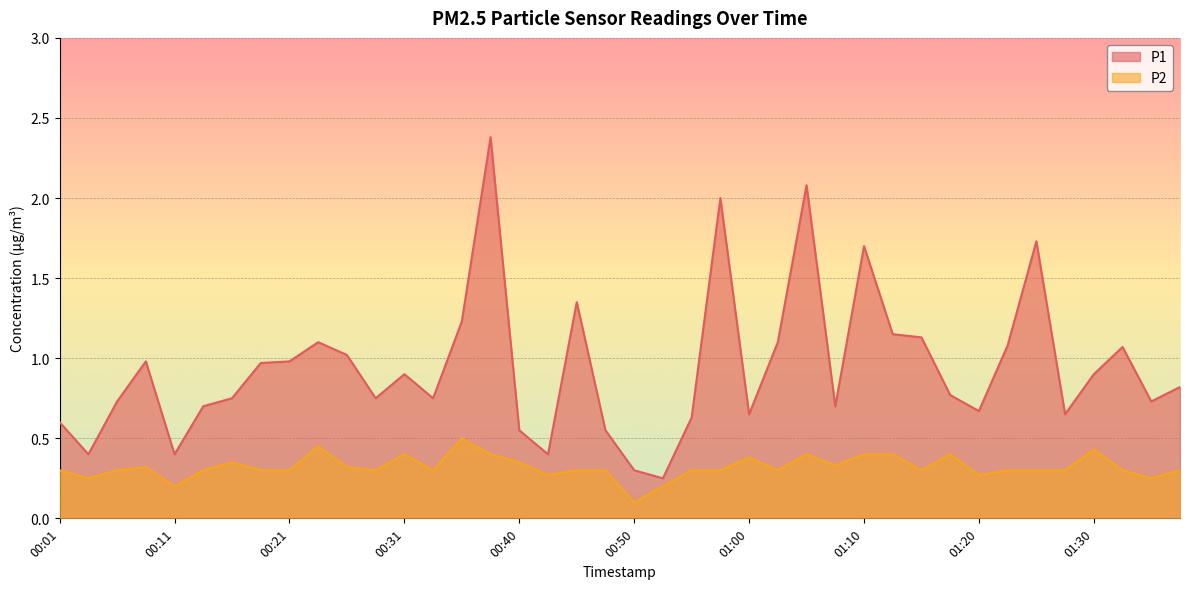

What is the average value of the P2 series?

0.3